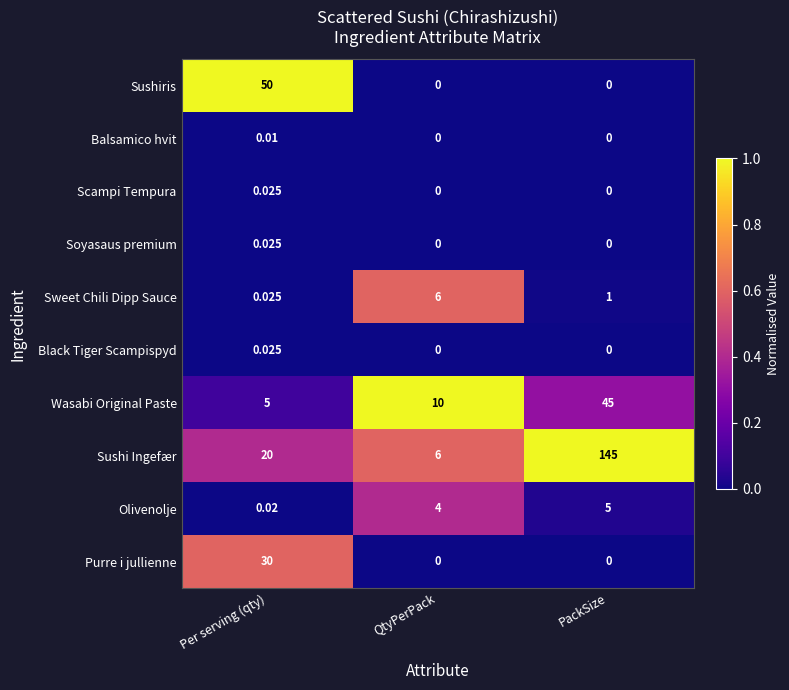

Rank the categories by Sushi Ingefær value from lowest to highest.

QtyPerPack, Per serving (qty), PackSize